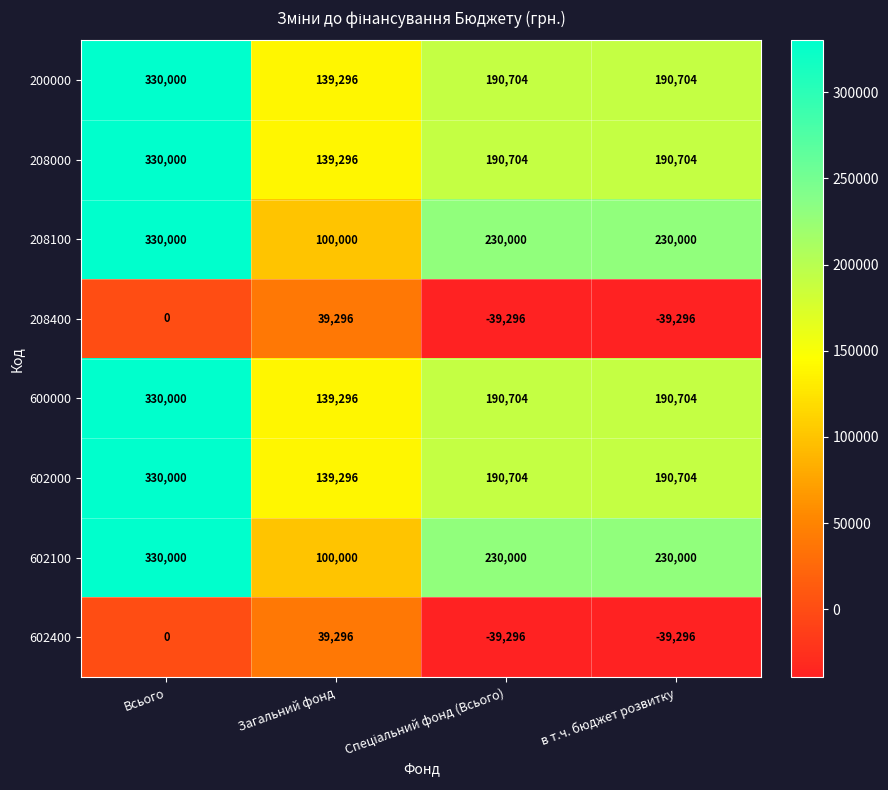

What is the difference between the highest and lowest values at Всього?

330000